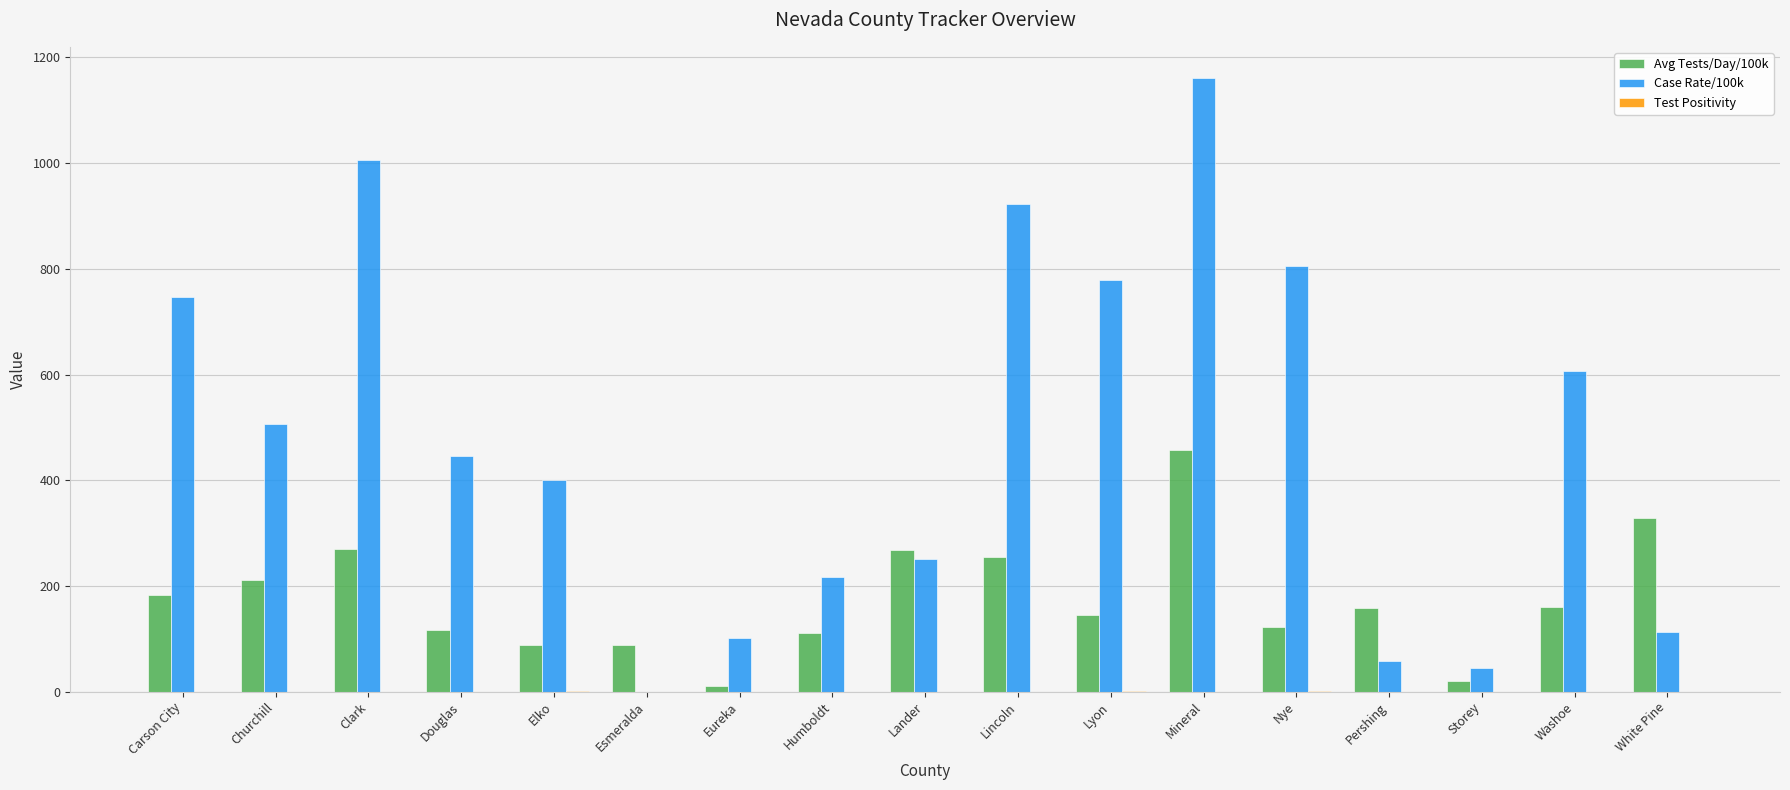

Which label corresponds to the largest value in the chart?

Mineral